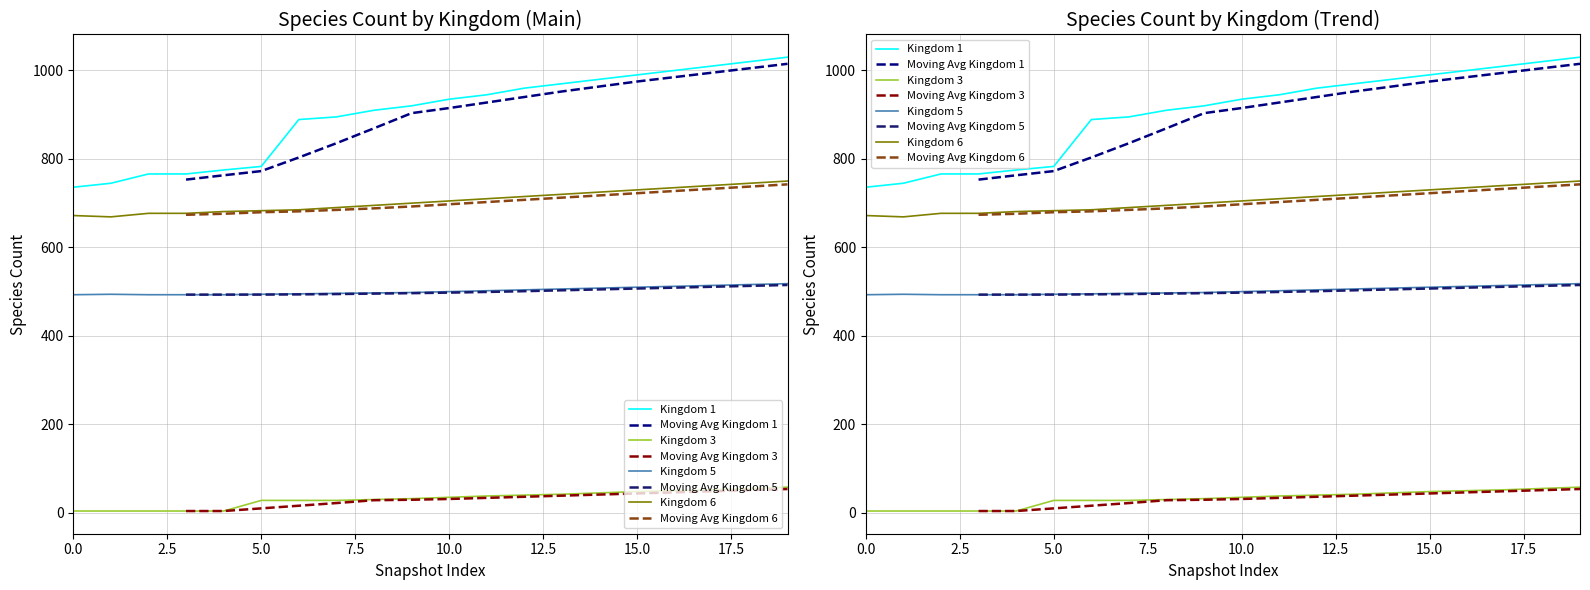

List the series in order of their overall mean, lowest first.

Kingdom 3, Kingdom 5, Kingdom 6, Kingdom 1